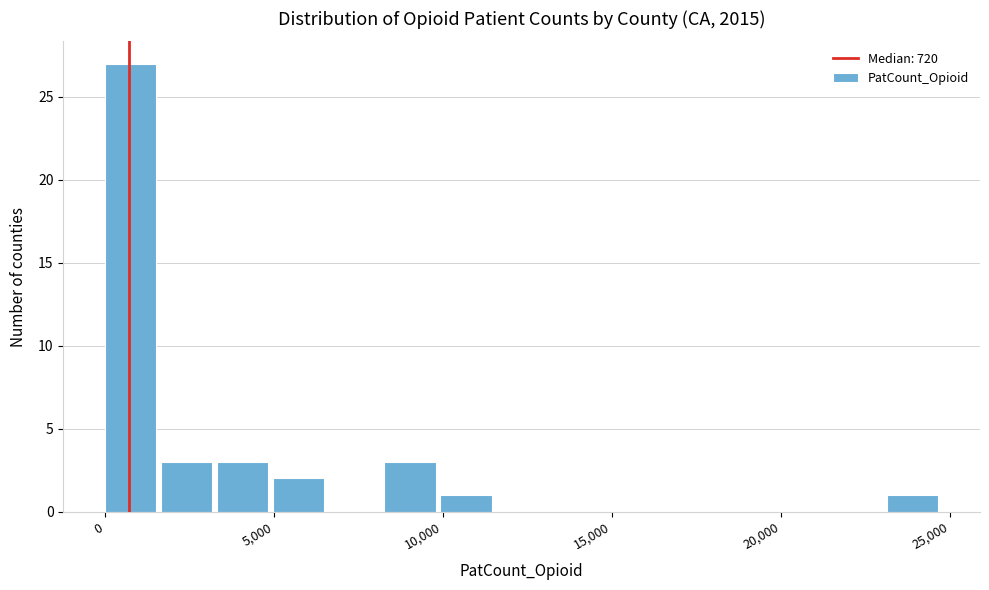

Around what value on the x-axis is the tallest bar? Give the approximate position of its centre, as read against the axis.

1000